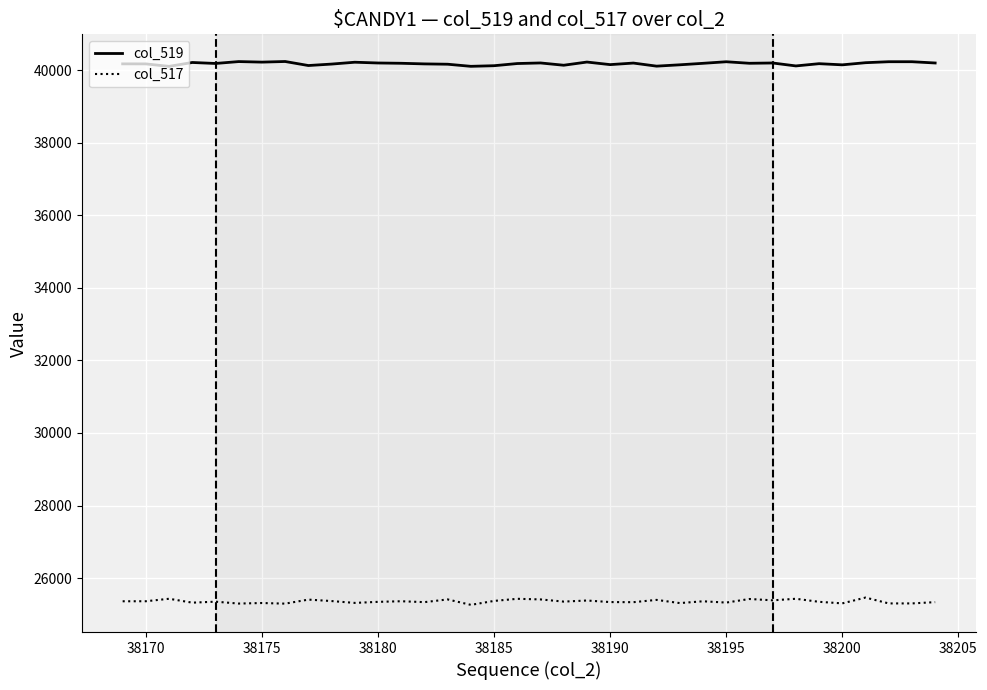

List the series in order of their overall mean, highest first.

col_519, col_517